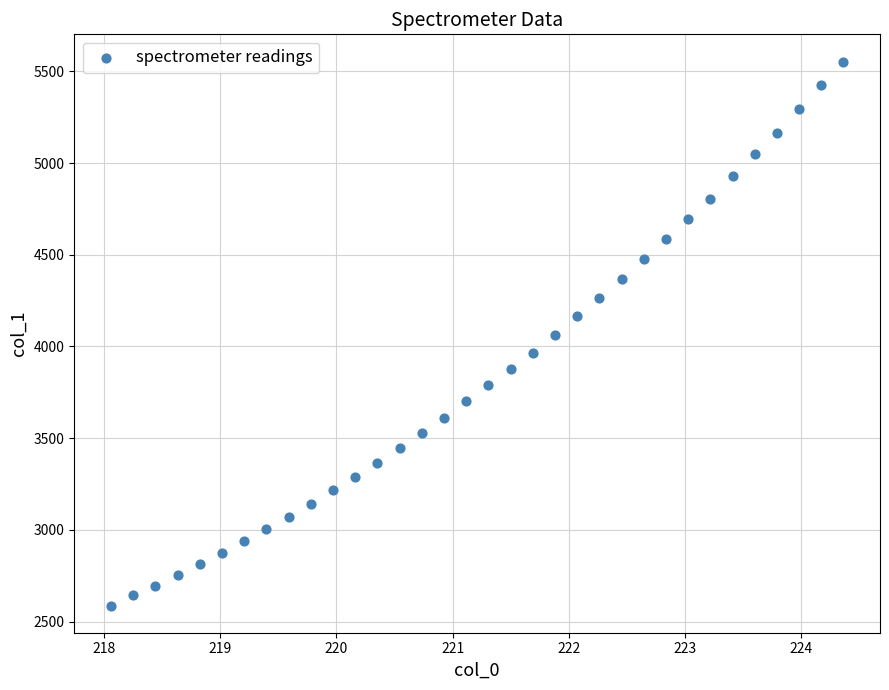

What is the range of X values (max minus min)?

6.3